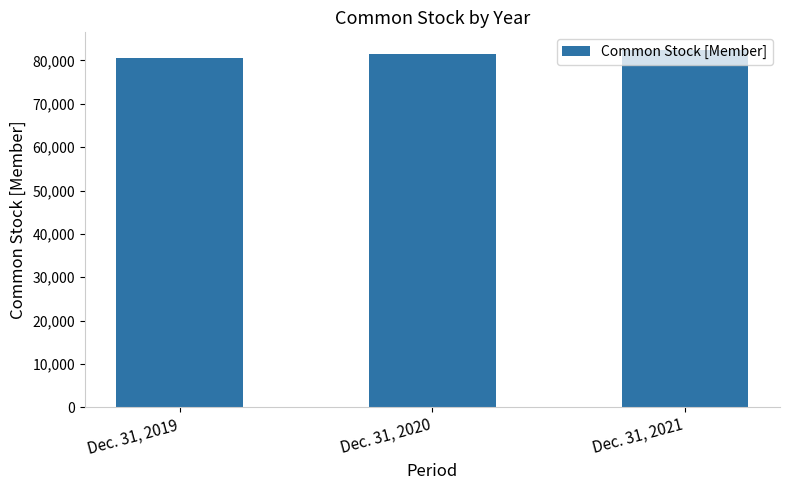

How many values are below 81485?

1